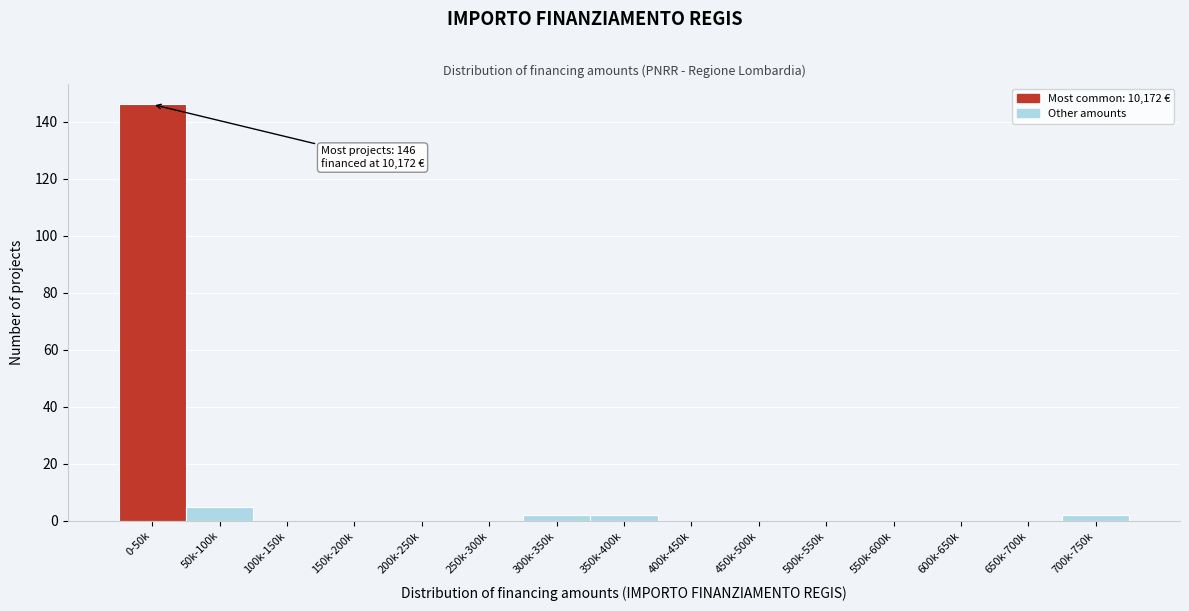

Reading left to right, extract all data points from this chart.

0-50k=146	50k-100k=5	100k-150k=0	150k-200k=0	200k-250k=0	250k-300k=0	300k-350k=2	350k-400k=2	400k-450k=0	450k-500k=0	500k-550k=0	550k-600k=0	600k-650k=0	650k-700k=0	700k-750k=2